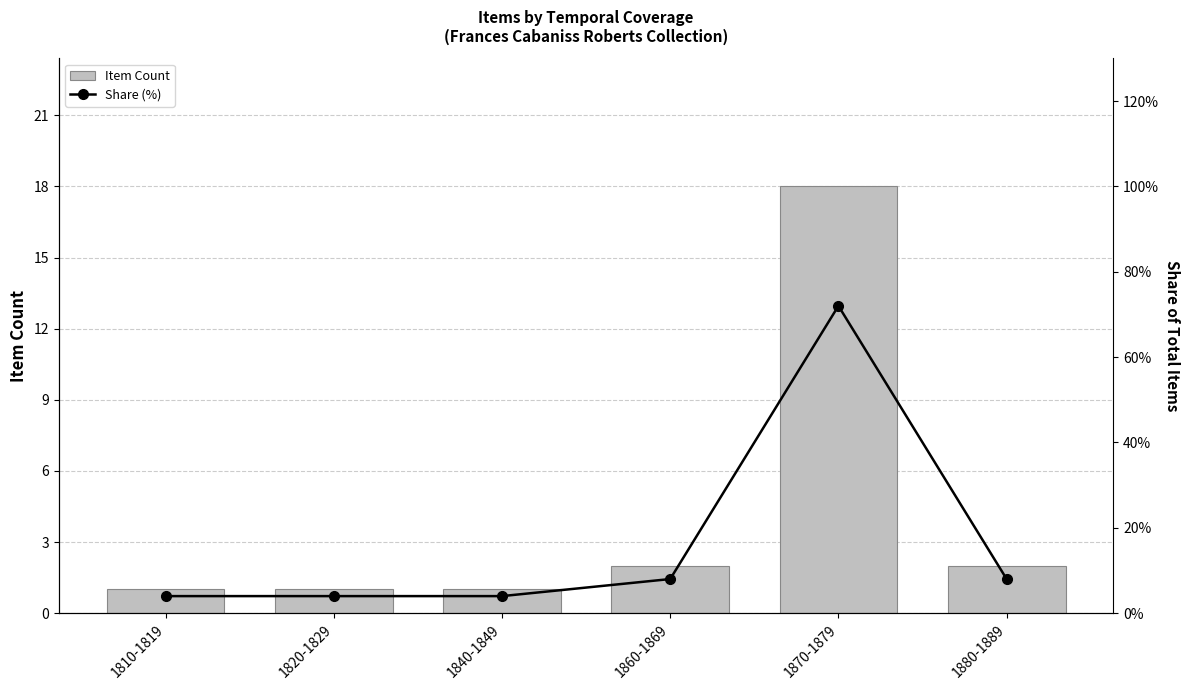

What is the sum of the Share (%) values at 1820-1829 and 1840-1849?

0.1